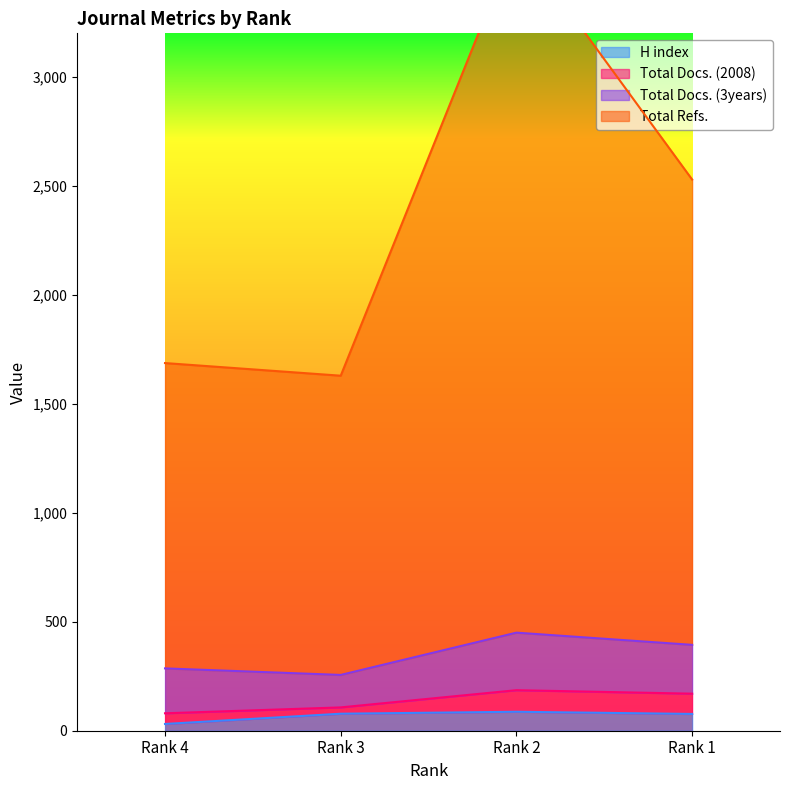

What is the spread (max minus min) of values at Rank 3?

1551